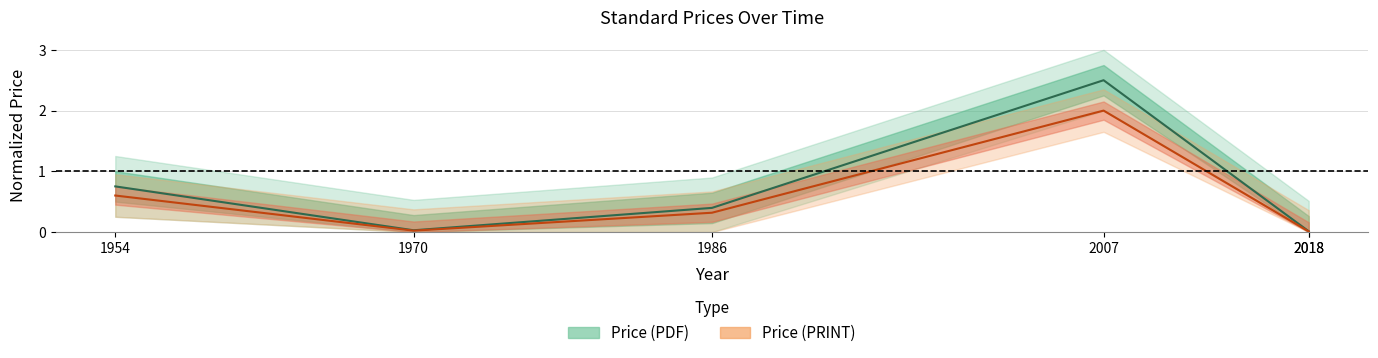

What is the highest value of the Price (PDF) series?

2.5